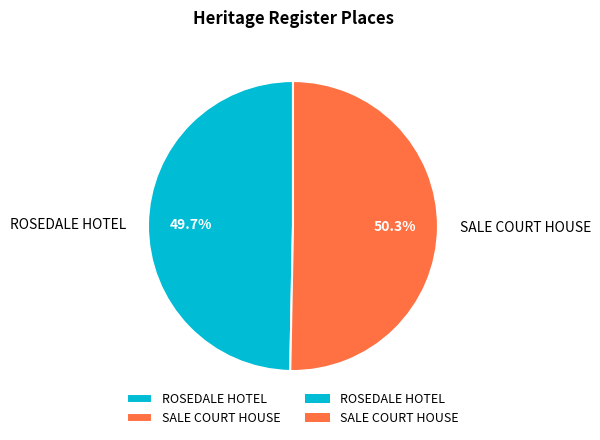

What percentage do ROSEDALE HOTEL and SALE COURT HOUSE together represent?

100.0%